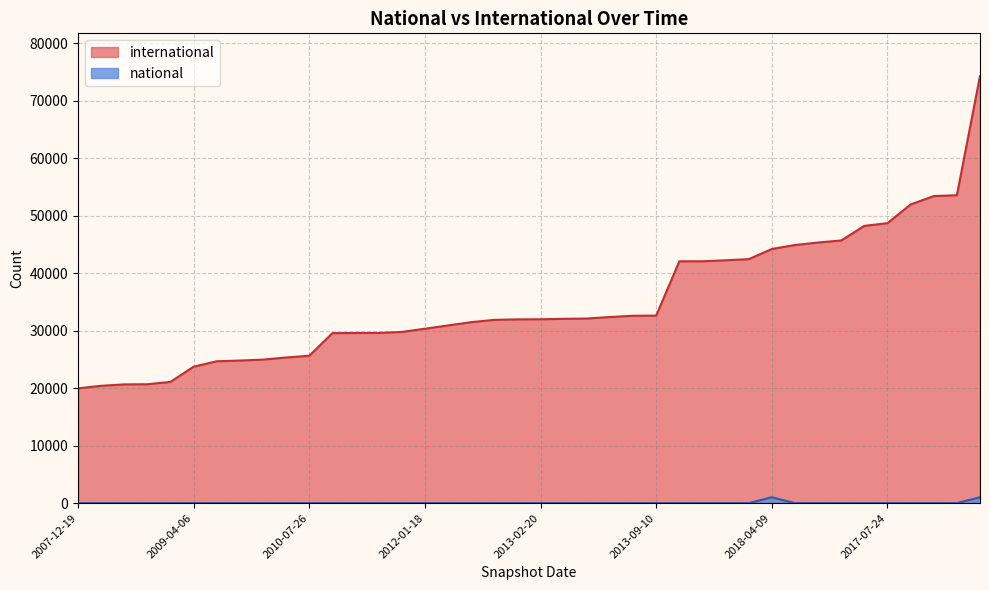

True or false: national has a value of 0 at 2013-07-09.

True